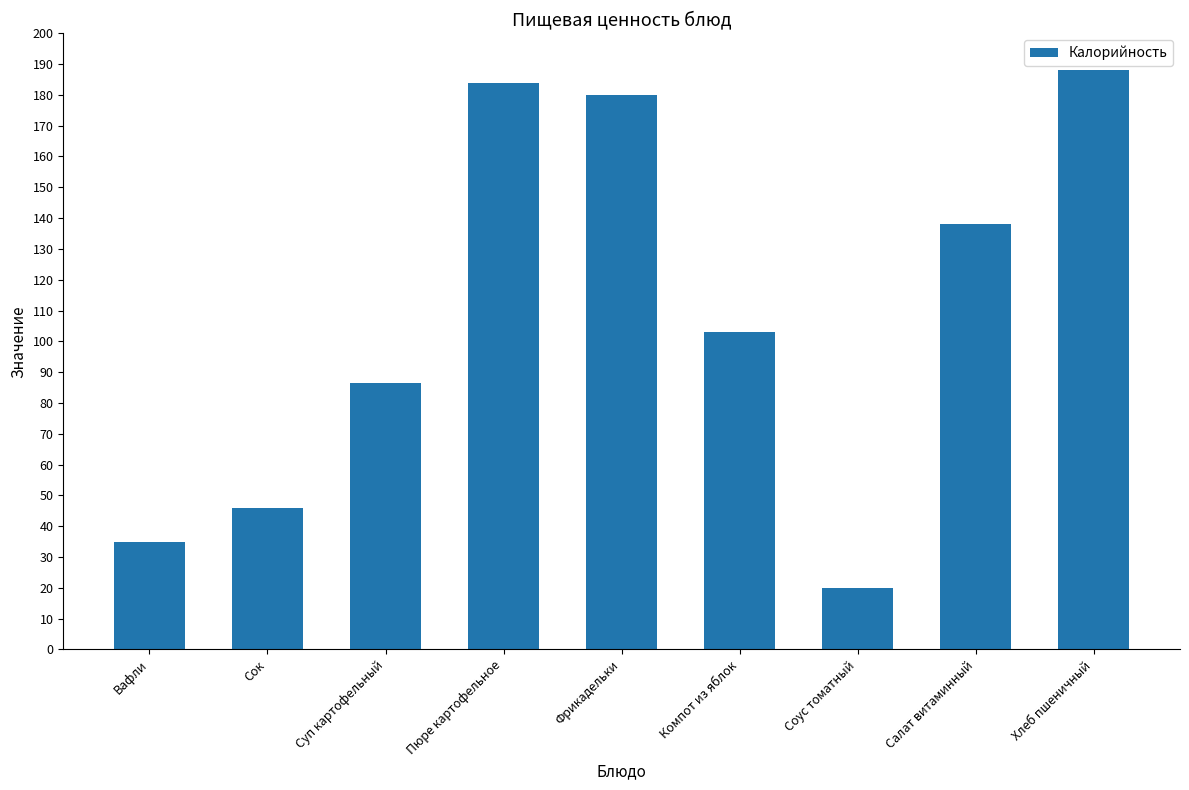

What is the sum of all values?

980.4